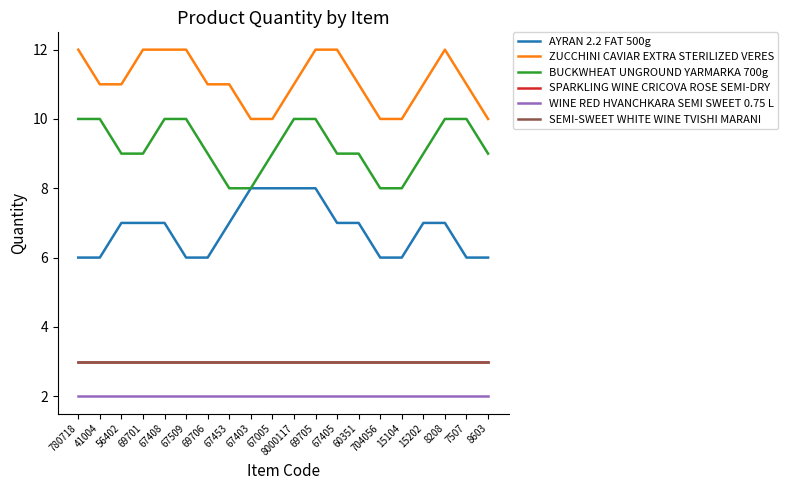

What is the average value of the AYRAN 2.2 FAT 500g series?

7